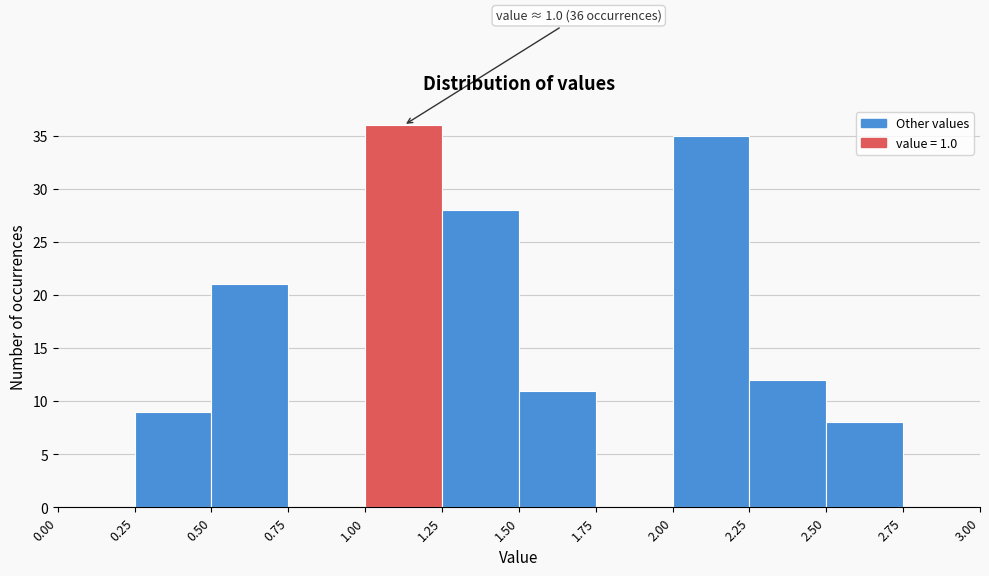

Over which range of the x-axis is the bar tallest?

1.00 to 1.25